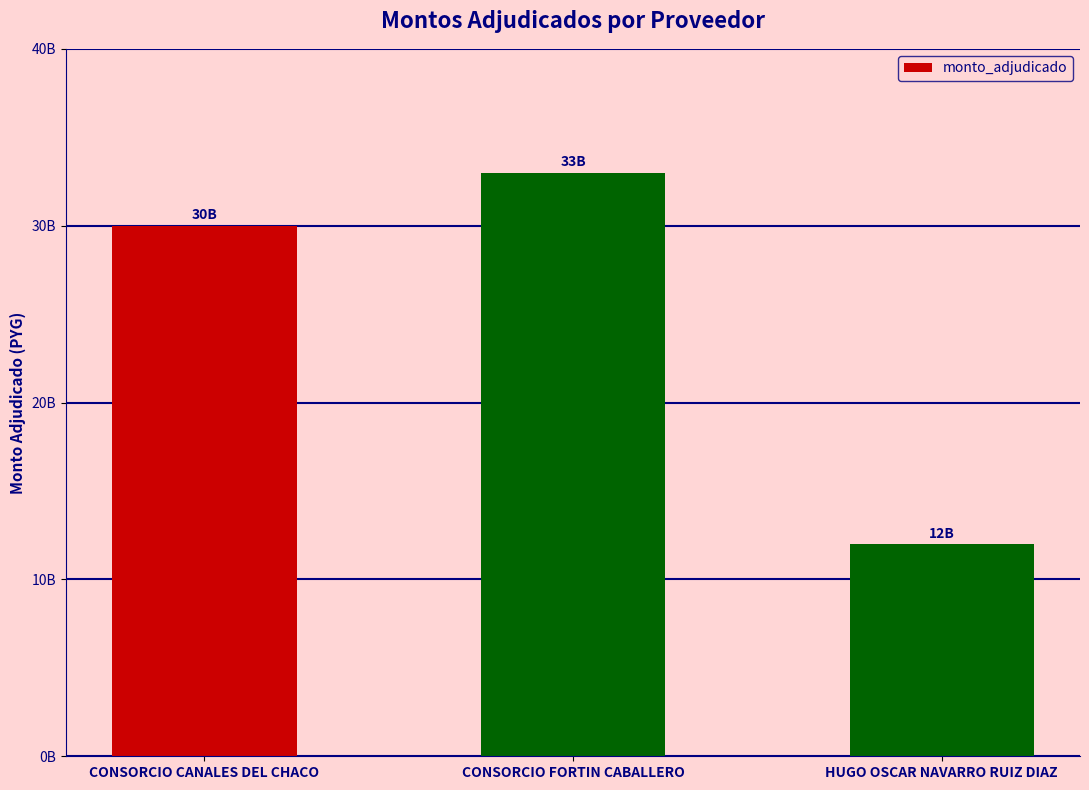

Does the chart contain any negative values?

No